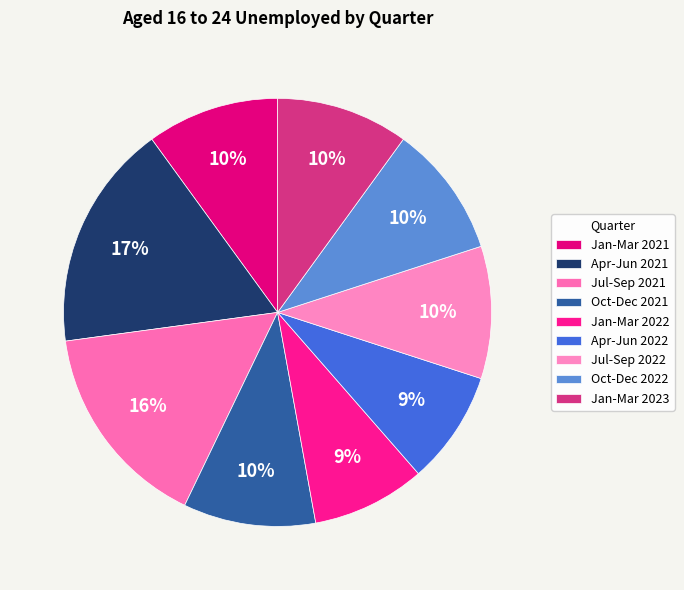

What portion of the pie excludes Jul-Sep 2022?

90.0%